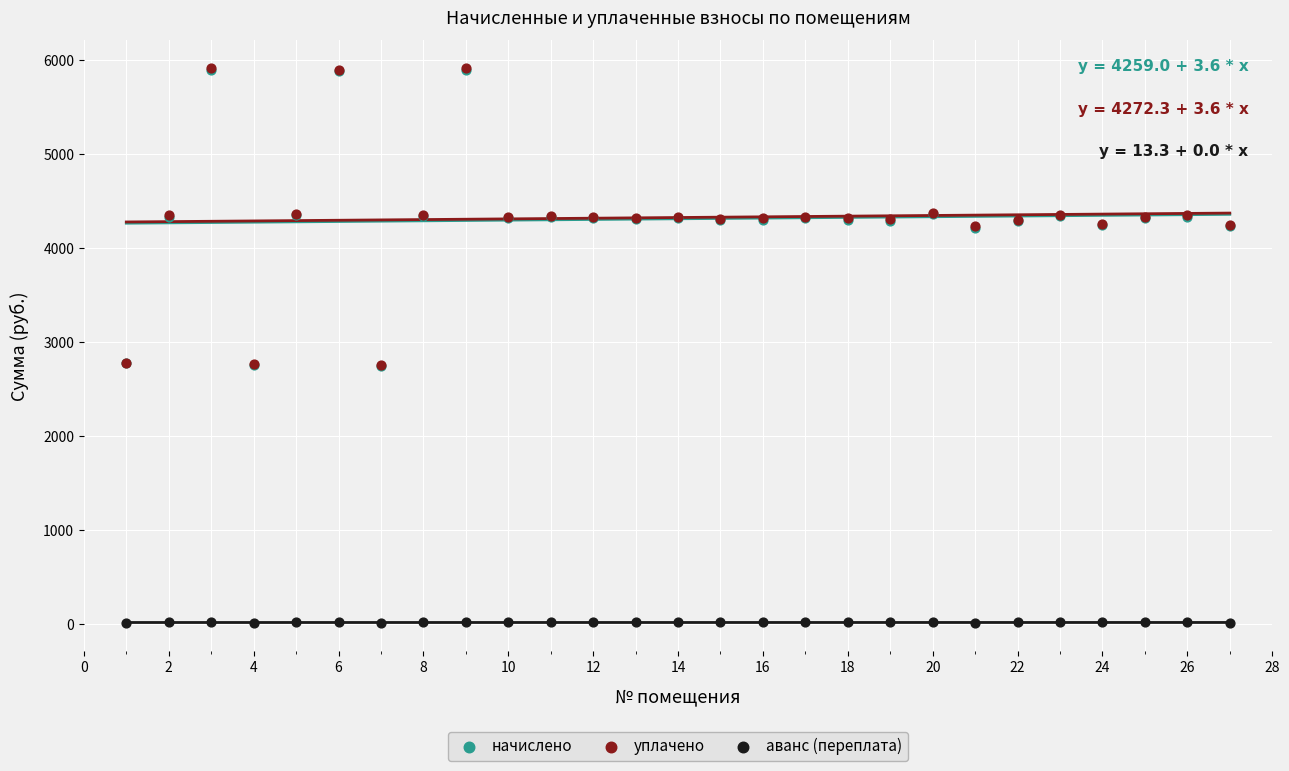

What are all the series names shown in the legend?

начислено, уплачено, аванс (переплата)